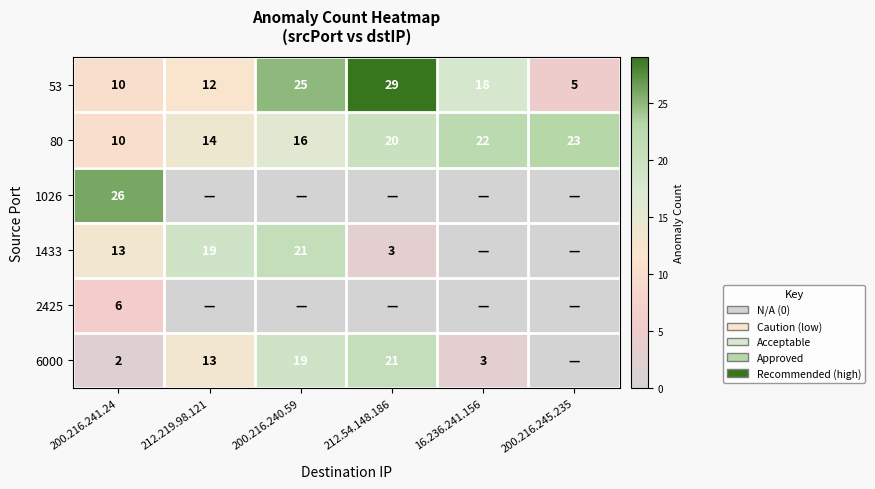

Rank the categories by 53 value from lowest to highest.

200.216.245.235, 200.216.241.24, 212.219.98.121, 16.236.241.156, 200.216.240.59, 212.54.148.186